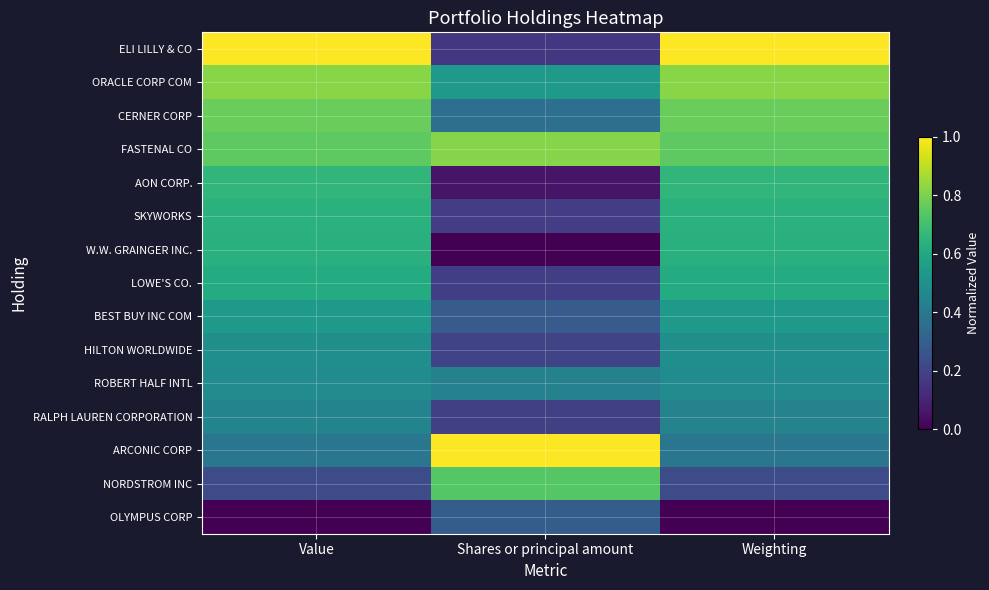

Reading left to right, what are all the values shown in this chart?

ELI LILLY & CO: Value=1.0	Shares or principal amount=0.2	Weighting=1.0
ORACLE CORP COM: Value=0.8	Shares or principal amount=0.5	Weighting=0.8
CERNER CORP: Value=0.8	Shares or principal amount=0.4	Weighting=0.8
FASTENAL CO: Value=0.8	Shares or principal amount=0.8	Weighting=0.8
AON CORP.: Value=0.7	Shares or principal amount=0.1	Weighting=0.7
SKYWORKS: Value=0.6	Shares or principal amount=0.2	Weighting=0.6
W.W. GRAINGER INC.: Value=0.6	Shares or principal amount=0.0	Weighting=0.6
LOWE'S CO.: Value=0.6	Shares or principal amount=0.2	Weighting=0.6
BEST BUY INC COM: Value=0.5	Shares or principal amount=0.3	Weighting=0.5
HILTON WORLDWIDE: Value=0.5	Shares or principal amount=0.2	Weighting=0.5
ROBERT HALF INTL: Value=0.5	Shares or principal amount=0.4	Weighting=0.5
RALPH LAUREN CORPORATION: Value=0.4	Shares or principal amount=0.2	Weighting=0.4
ARCONIC CORP: Value=0.4	Shares or principal amount=1.0	Weighting=0.4
NORDSTROM INC: Value=0.2	Shares or principal amount=0.7	Weighting=0.2
OLYMPUS CORP: Value=0.0	Shares or principal amount=0.3	Weighting=0.0